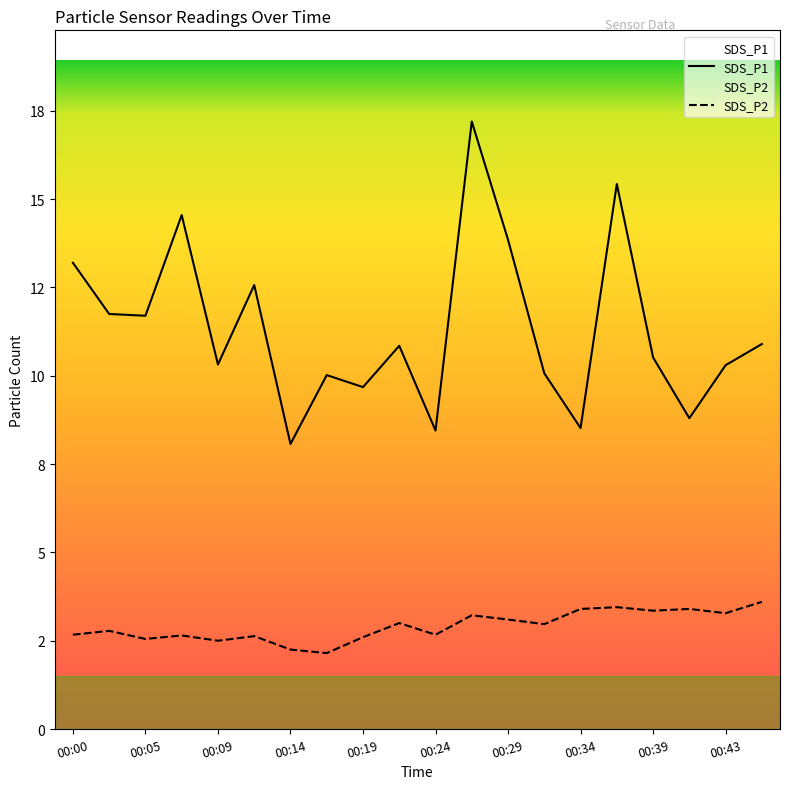

Rank the series at 00:29 from highest to lowest value.

SDS_P1, SDS_P2